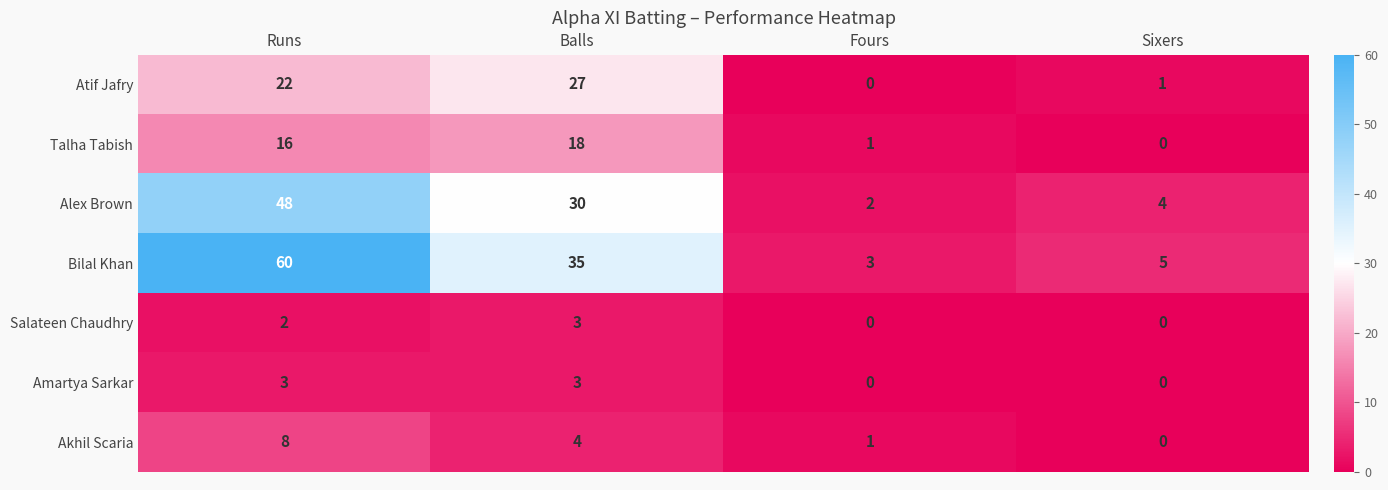

Rank the series at Runs from highest to lowest value.

Bilal Khan, Alex Brown, Atif Jafry, Talha Tabish, Akhil Scaria, Amartya Sarkar, Salateen Chaudhry